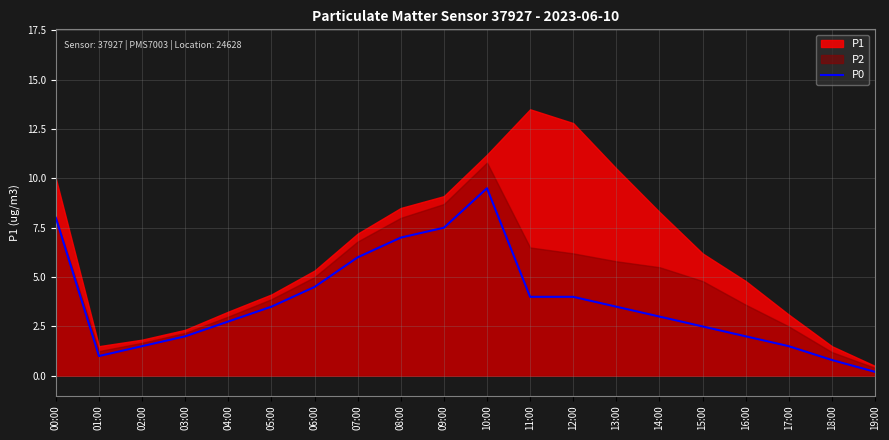

Is it true that P0 equals 2.5 at 15:00?

True